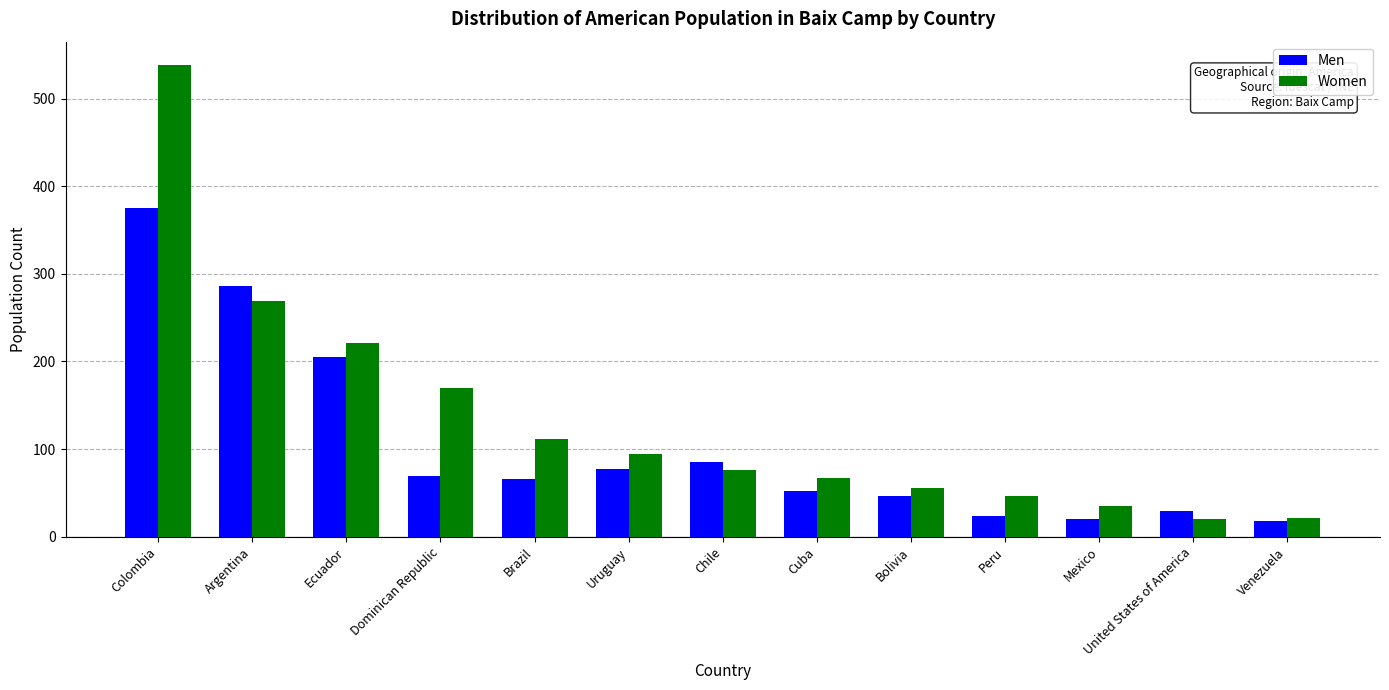

What position from the left is Peru?

10